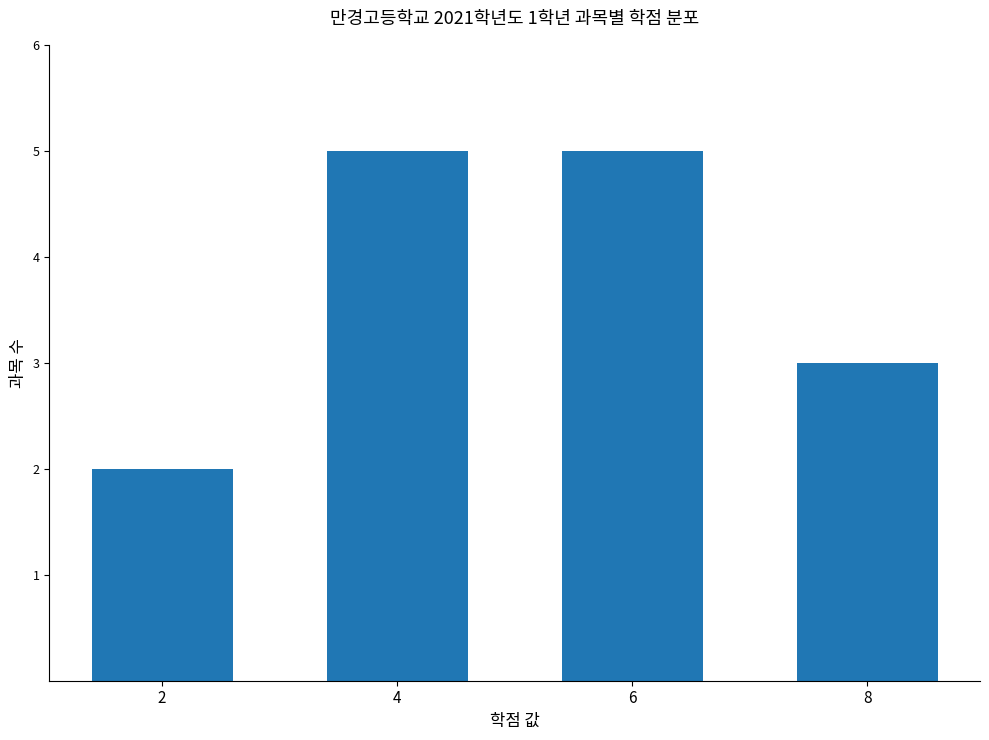

How many distinct data groups are displayed?

1